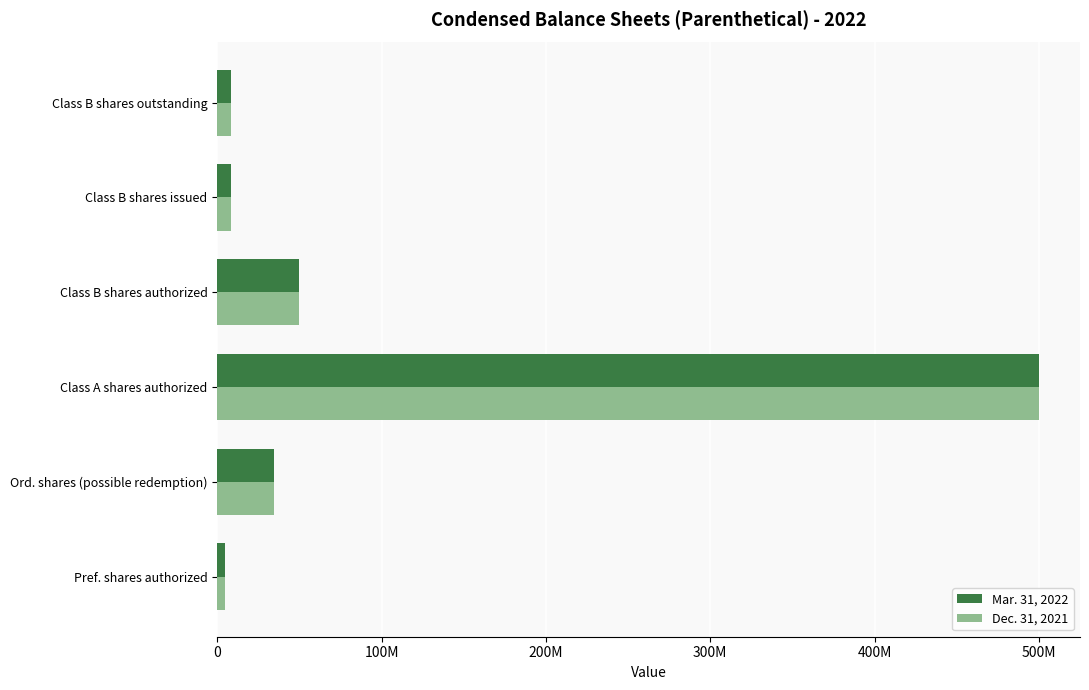

What are all the series names shown in the legend?

Mar. 31, 2022, Dec. 31, 2021